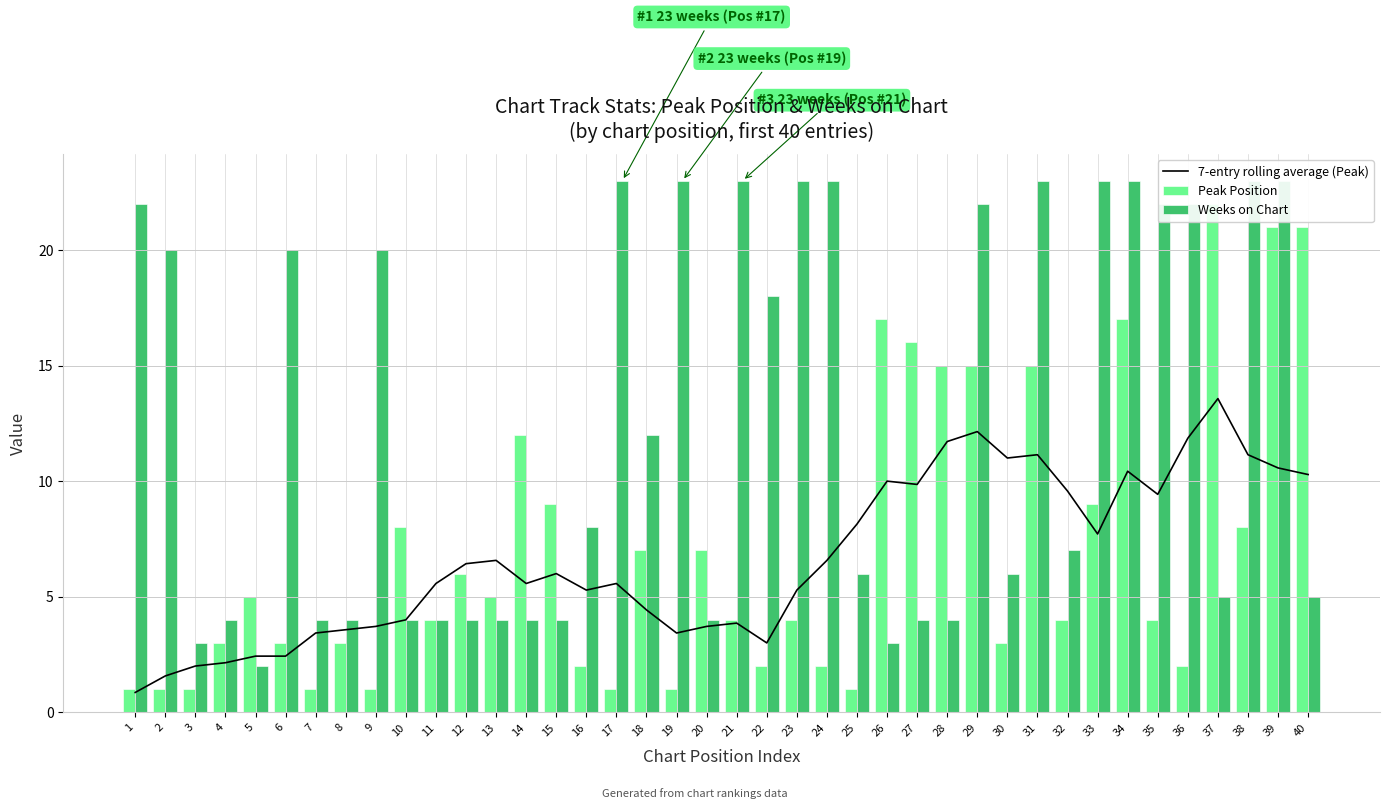

Which category has the highest value in the Peak Position series?

37